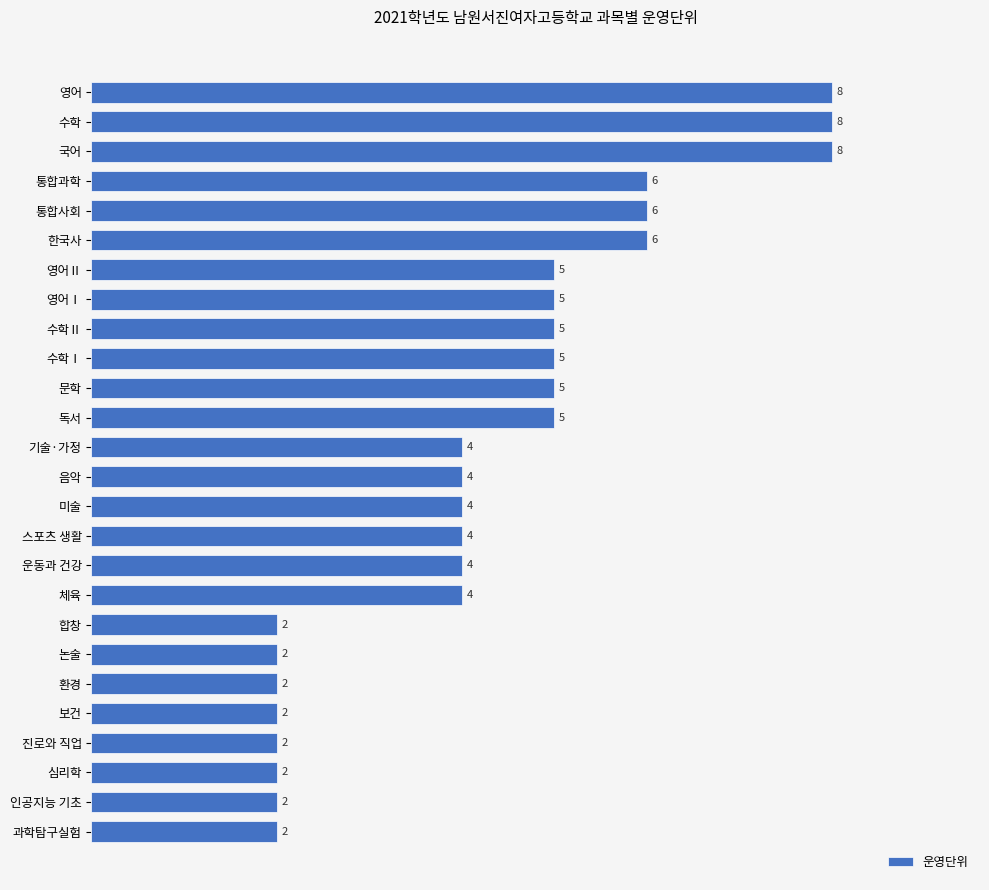

How many values are below 4?

8